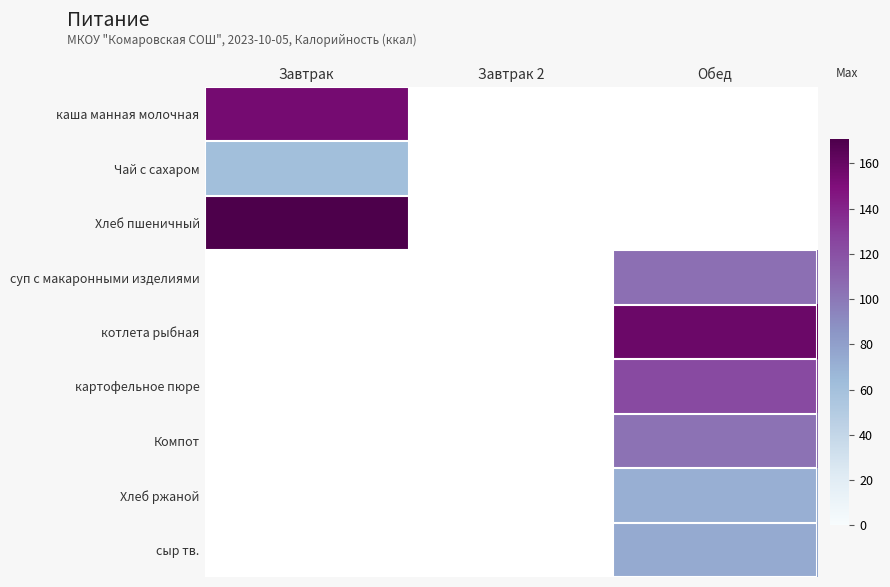

List the series in order of their peak value, lowest first.

Чай с сахаром, каша манная молочная, Хлеб пшеничный, суп с макаронными изделиями, котлета рыбная, картофельное пюре, Компот, Хлеб ржаной, сыр тв.